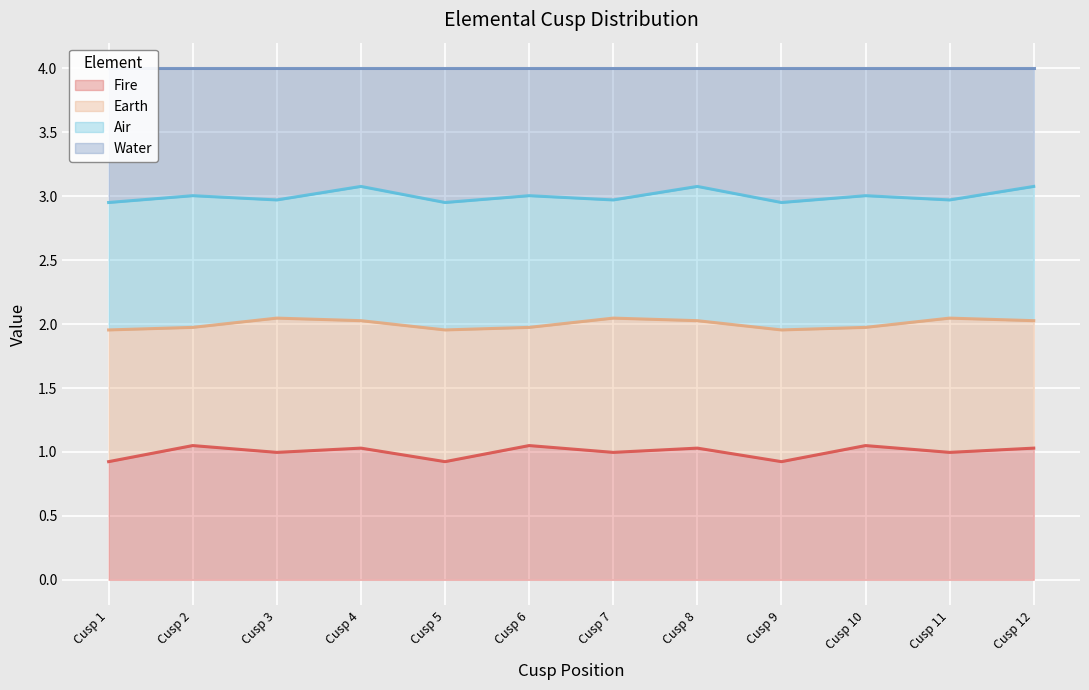

True or false: Water has more than 1 points higher than both neighbors.

True